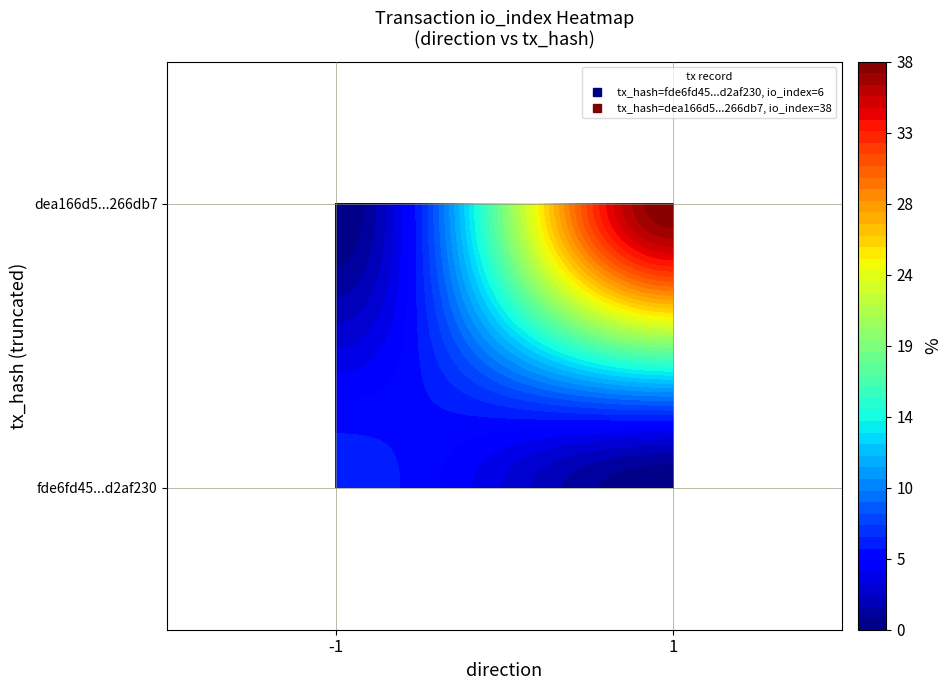

Read the fde6fd45721013a3fcbce894ef2e41f3d2af230 value at io_index.

6